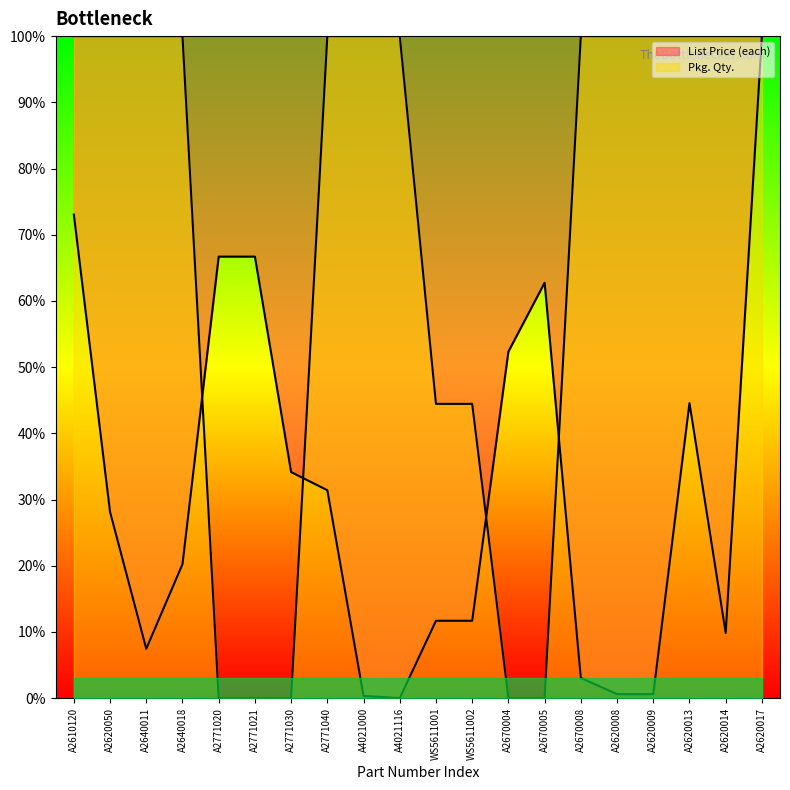

List the series in order of their peak value, highest first.

List Price (each), Pkg. Qty.